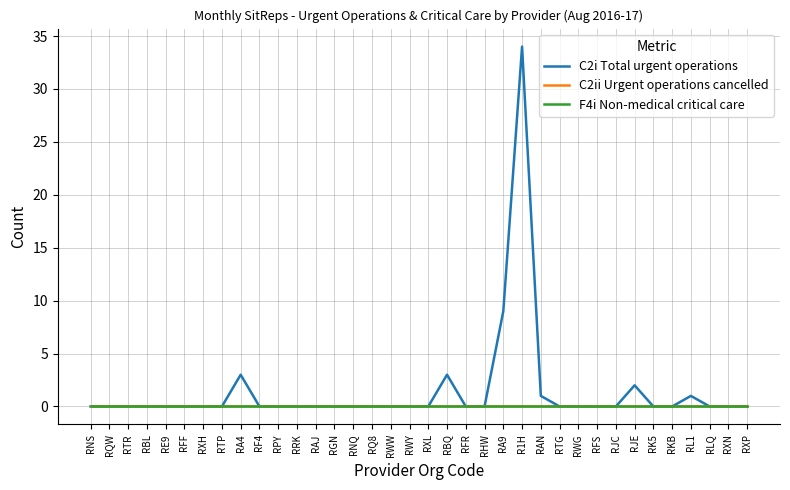

The C2i Total urgent operations series shows -11 at RFR. True or false?

False